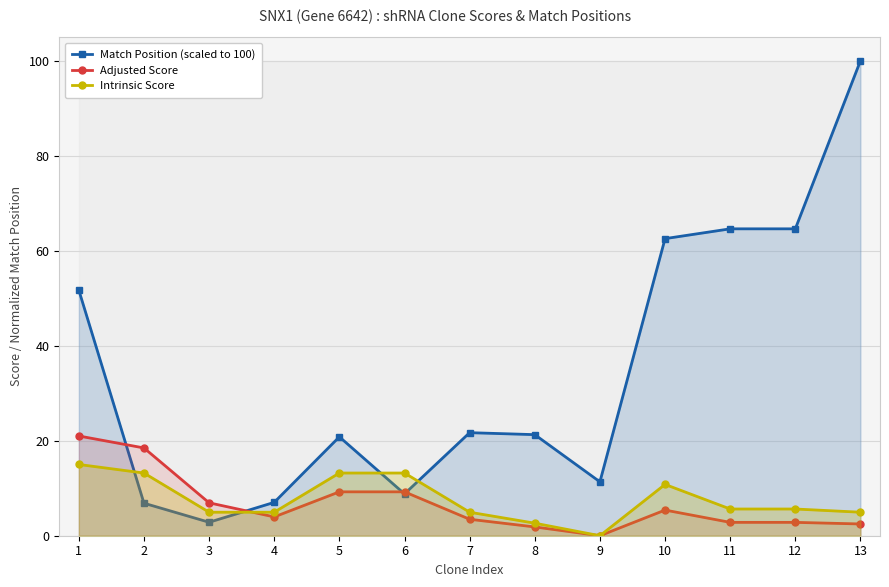

What is the sum of all Adjusted Score values?

87.7